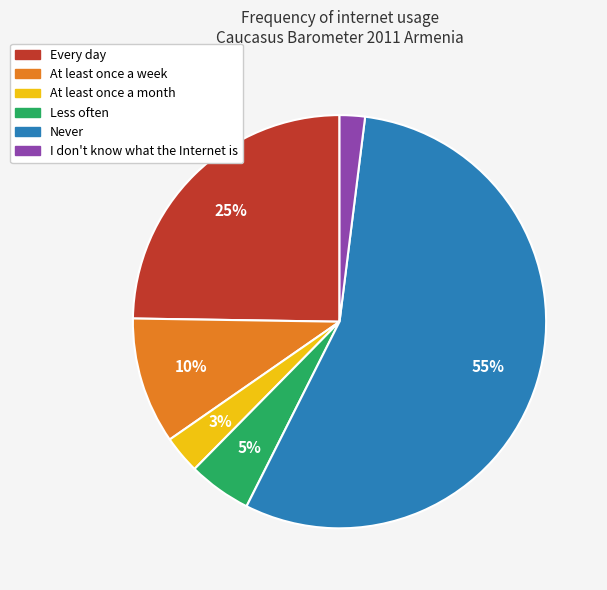

Rank the categories by value from lowest to highest.

I don't know what the Internet is, At least once a month, Less often, At least once a week, Every day, Never